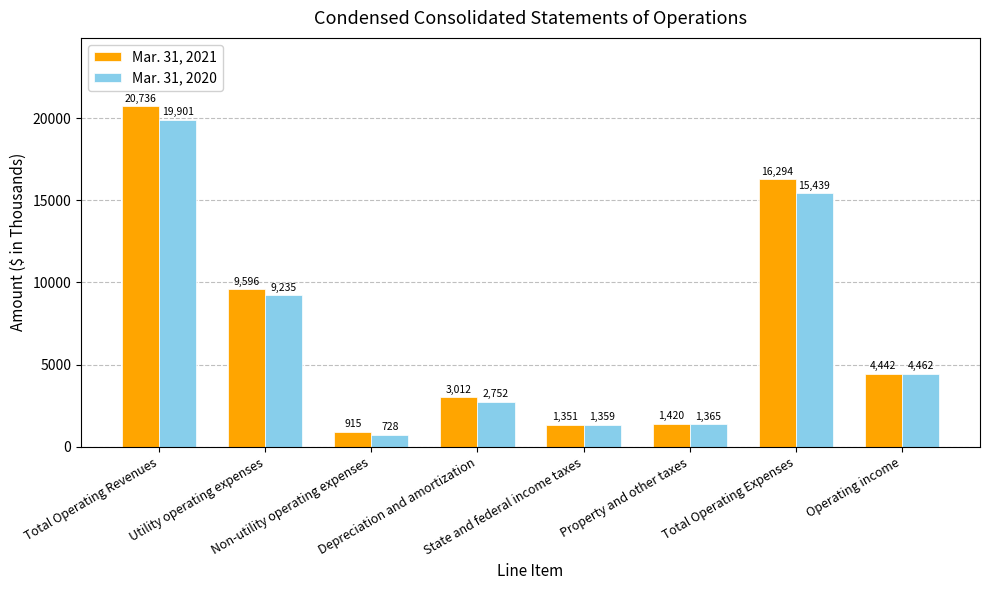

Does the chart contain any negative values?

No